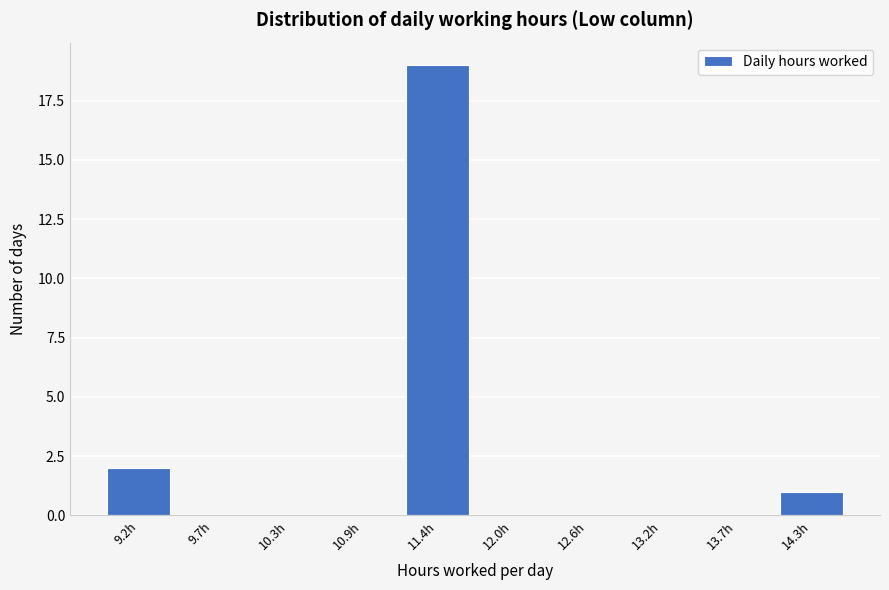

Reading right to left, list all the values displayed in this chart.

14.3h=1	13.7h=0	13.2h=0	12.6h=0	12.0h=0	11.4h=19	10.9h=0	10.3h=0	9.7h=0	9.2h=2